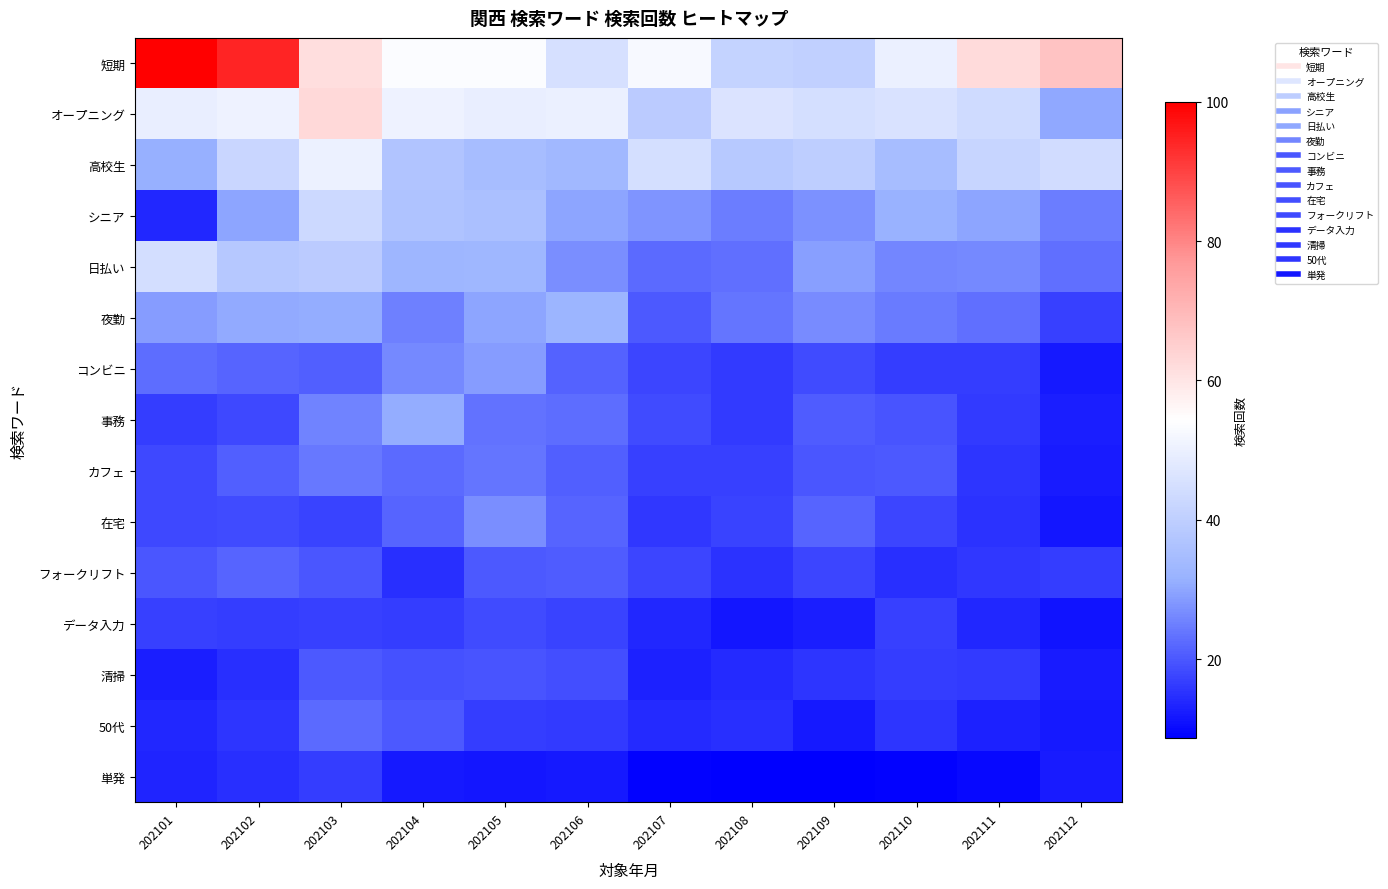

At how many categories does at least one series exceed 43?

12